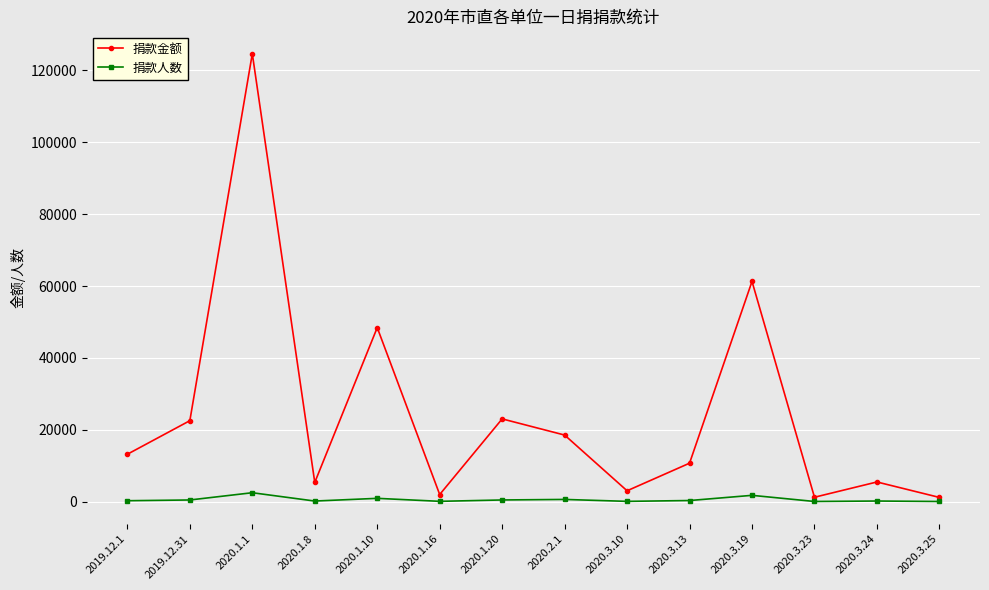

At which label does 捐款金额 reach its peak?

2020.1.1